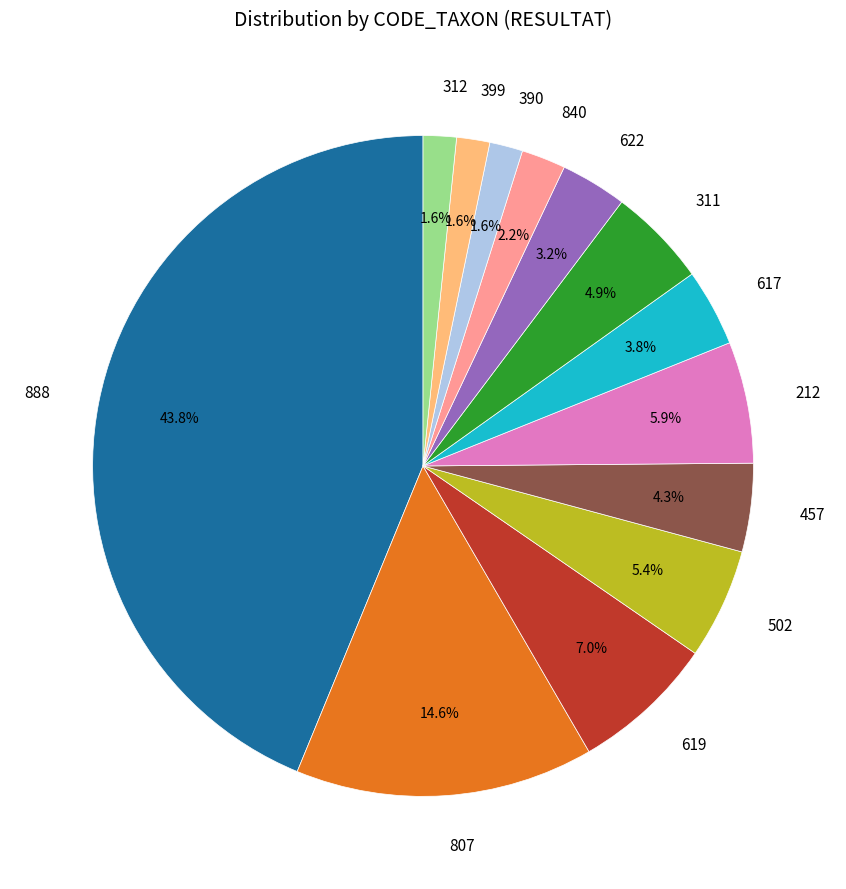

Is there a majority slice in this chart?

No